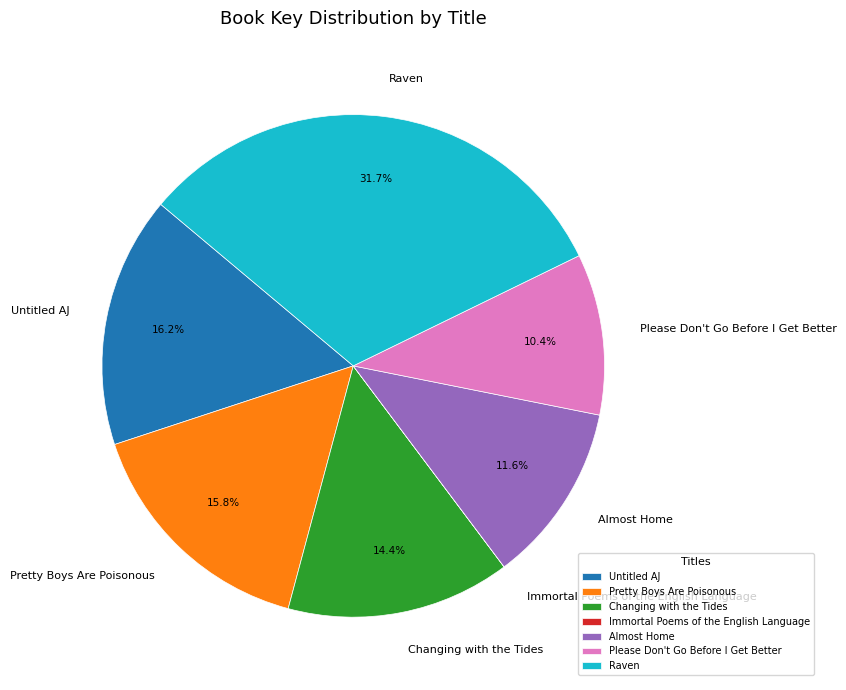

Is the sum of Pretty Boys Are Poisonous and Please Don't Go Before I Get Better greater than half?

No